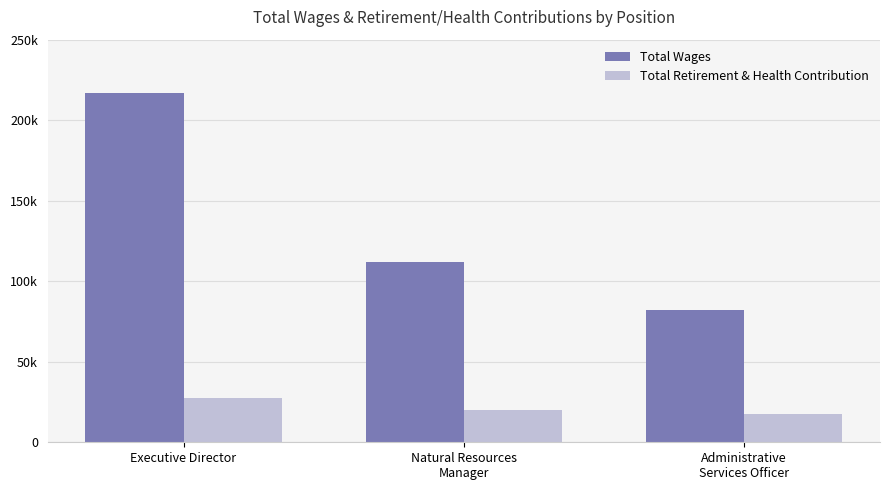

What are all the series names shown in the legend?

Total Wages, Total Retirement & Health Contribution